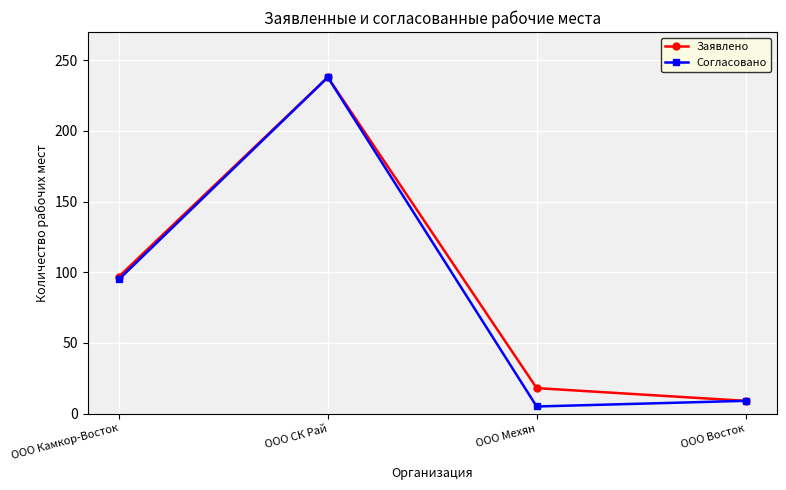

Reading left to right, what are all the values shown in this chart?

Заявлено: 97	238	18	9
Согласовано: 95	238	5	9